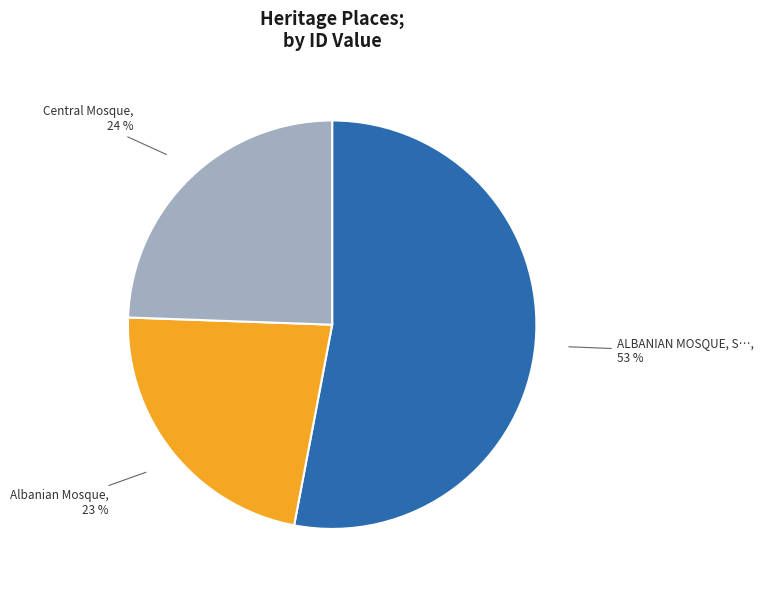

How many slices are in this pie chart?

3